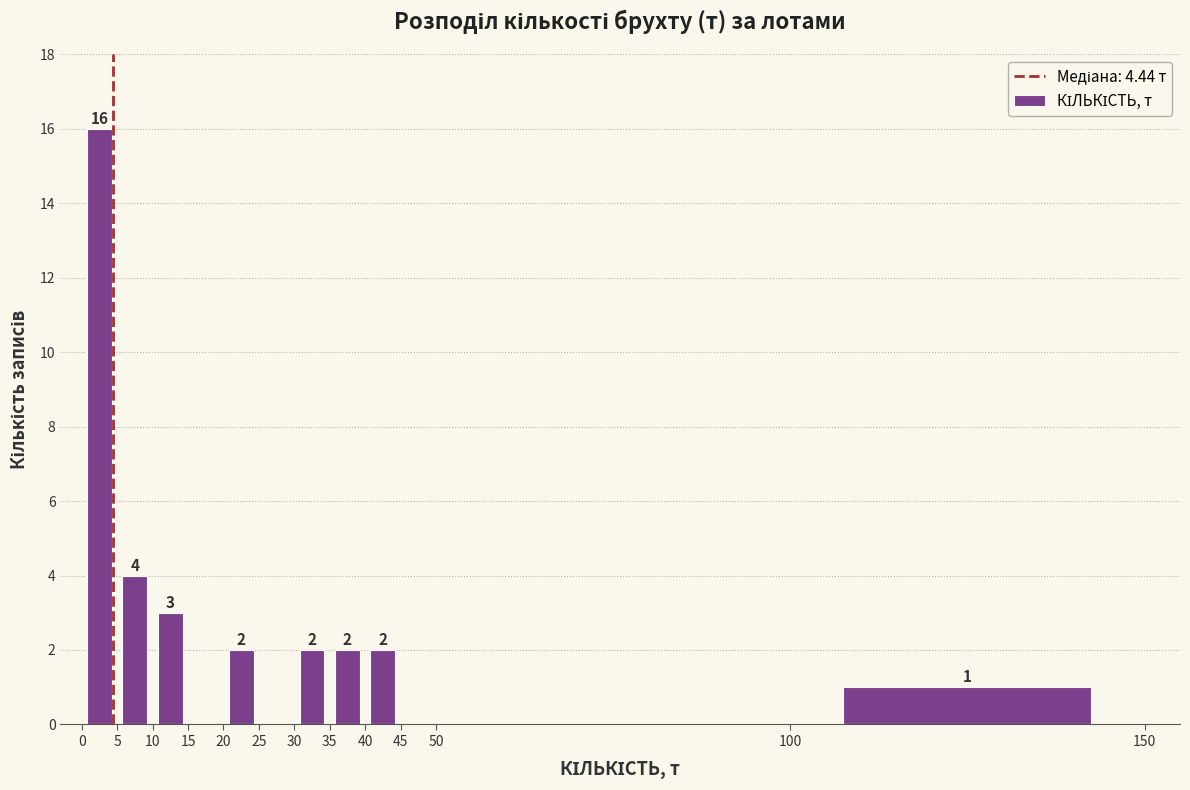

Which range on the x-axis has the tallest bar?

0 to 5